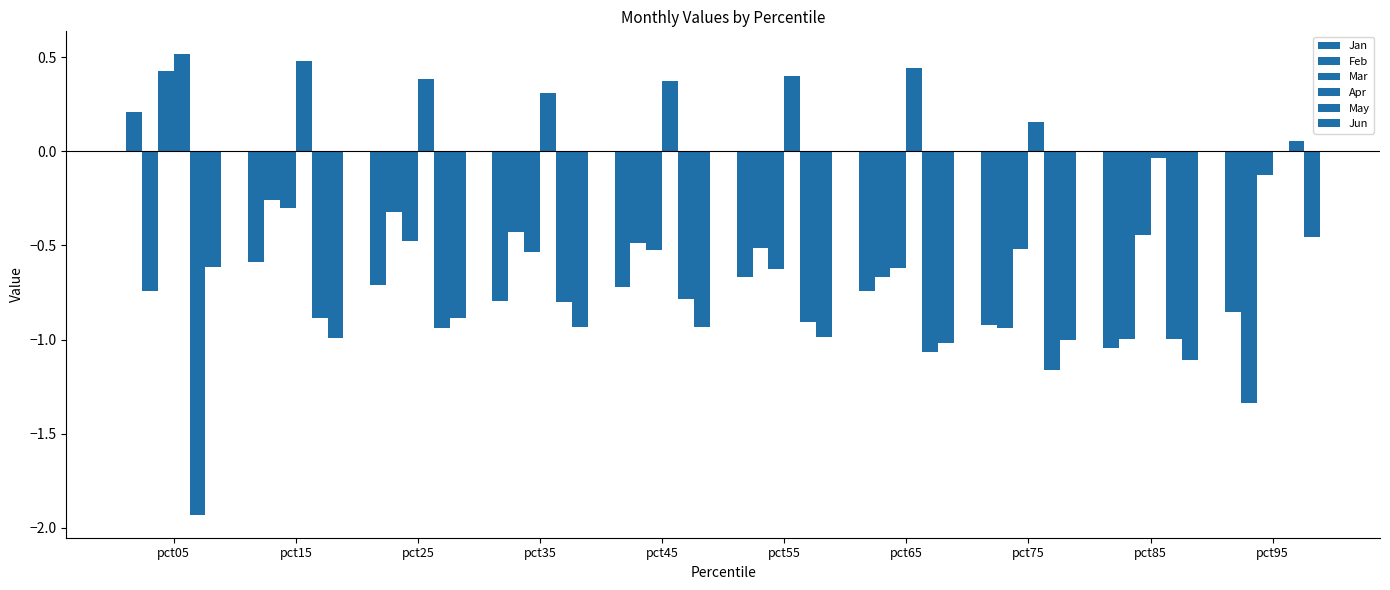

Does the chart contain stacked bars?

No